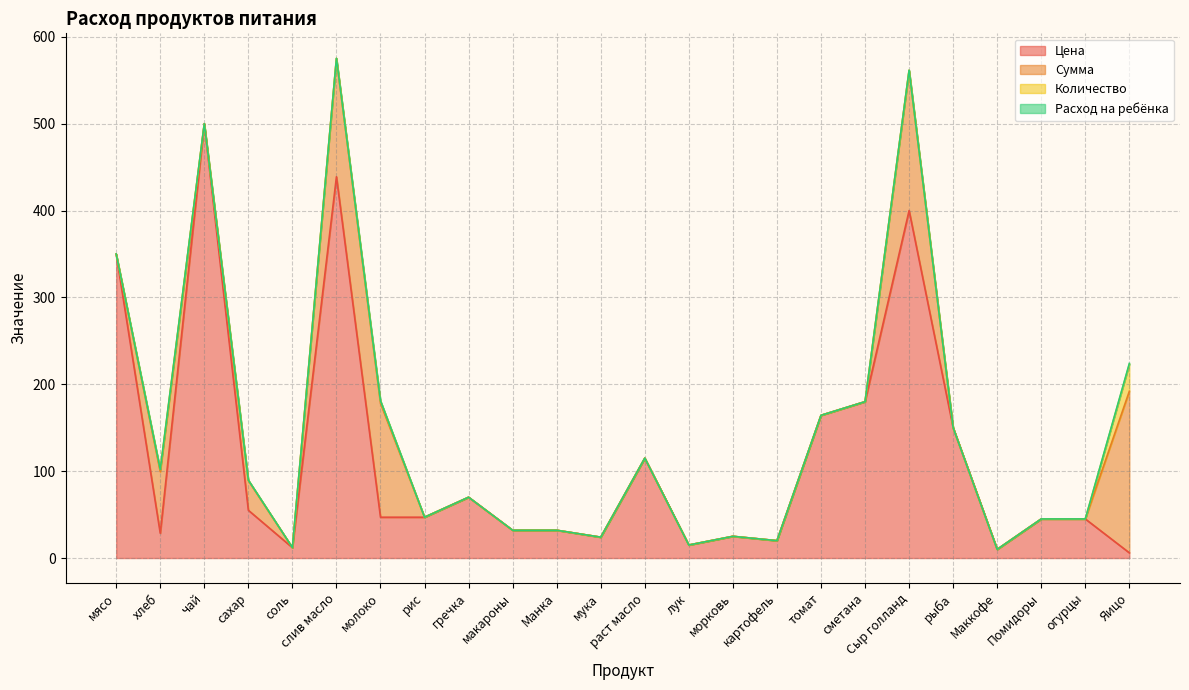

At which category does Сумма reach its first local valley?

чай